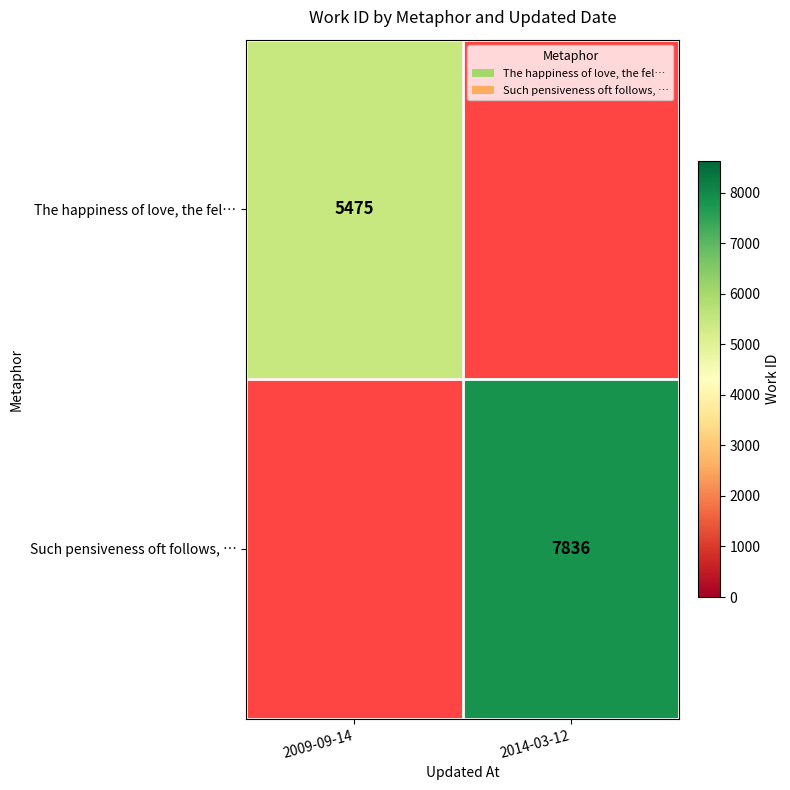

Is the value of Such pensiveness oft follows, … at 2014-03-12 greater than the value of The happiness of love, the fel… at 2009-09-14?

Yes